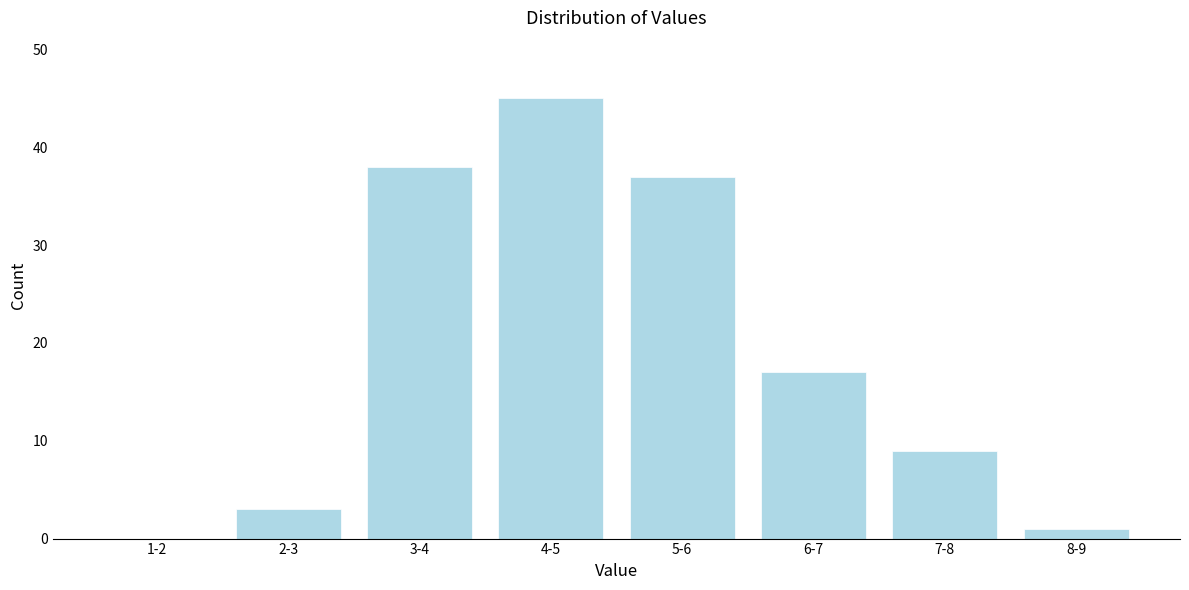

Reading right to left, transcribe all the data shown in this chart.

8-9=1	7-8=9	6-7=17	5-6=37	4-5=45	3-4=38	2-3=3	1-2=0